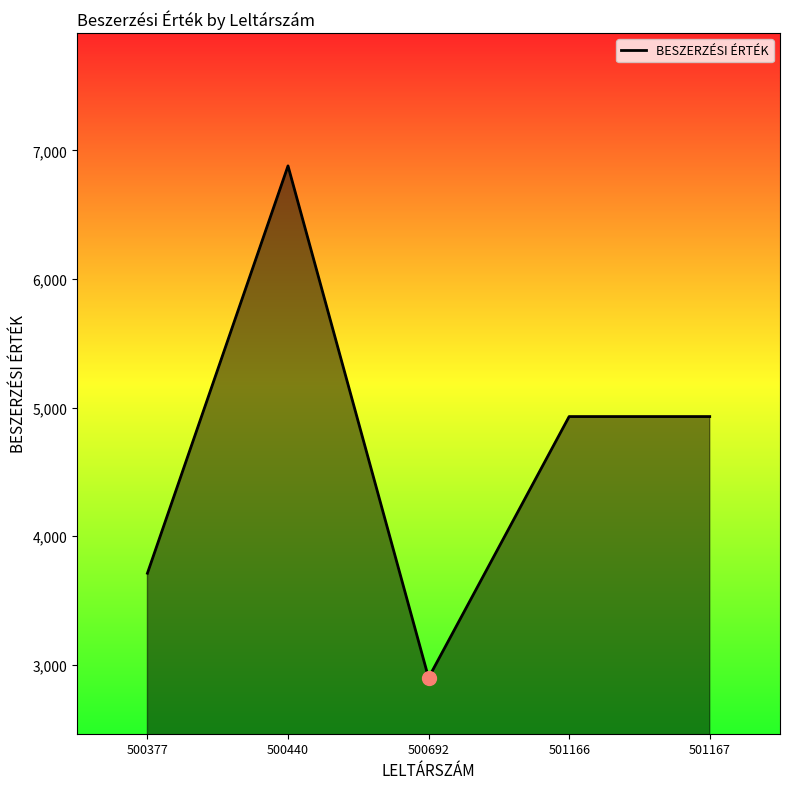

What value does the data have at 500440?

6879.0